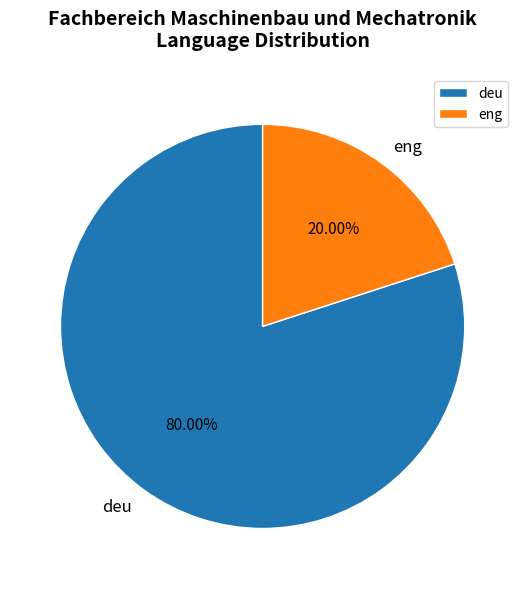

Which slice represents more than half of the pie?

deu